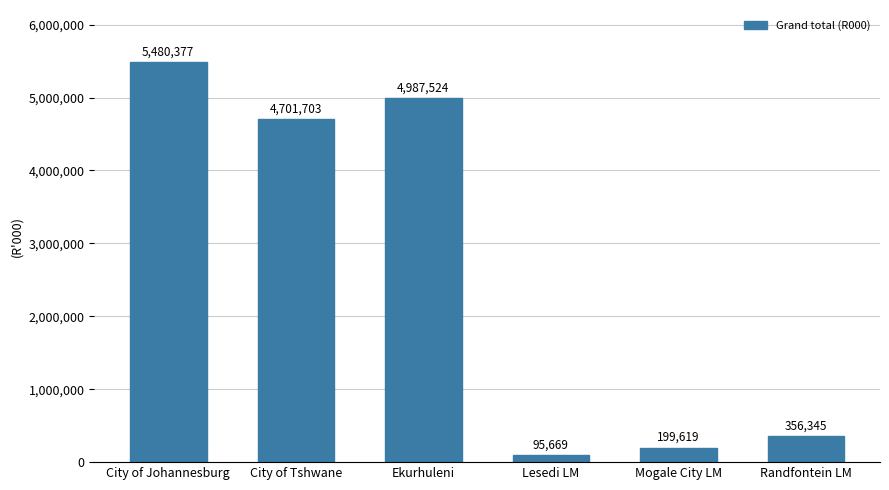

What is the change in value from Mogale City LM to Randfontein LM?

+156726